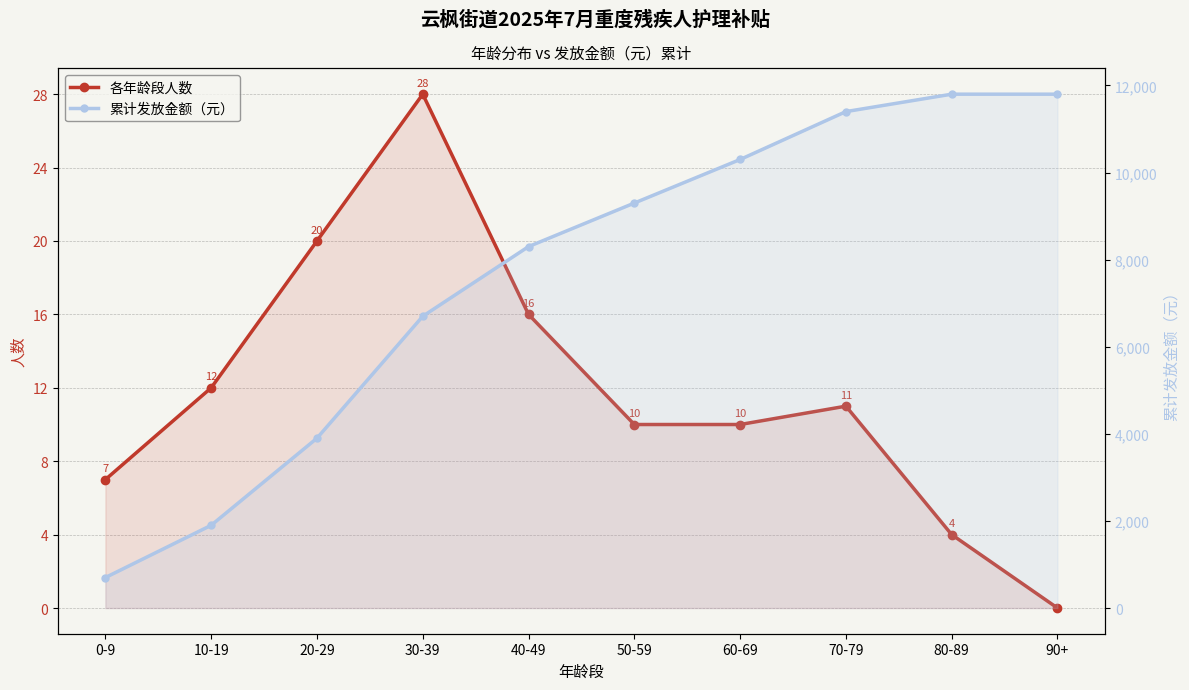

True or false: 累计发放金额（元） has more than 1 interior local peaks.

False